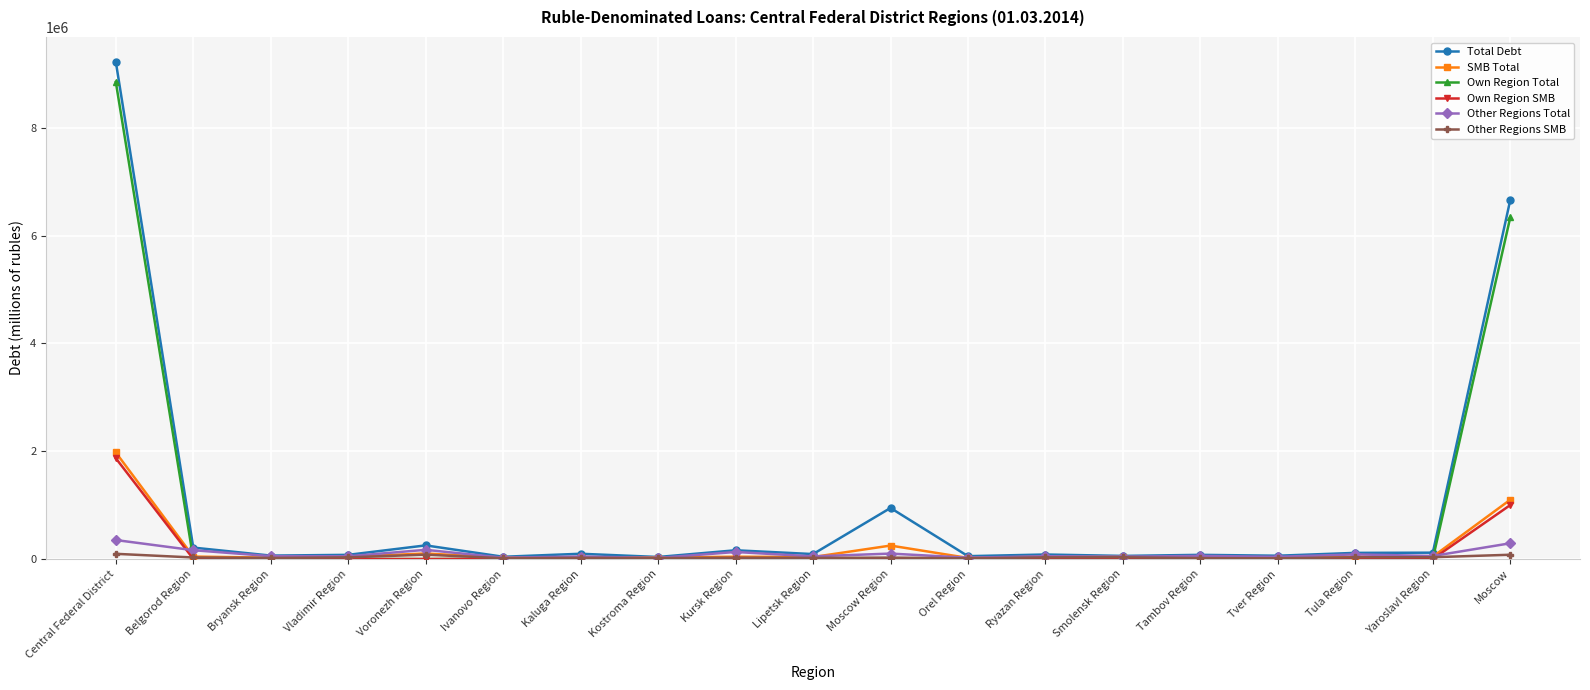

What is the sum of the Other Regions Total values at Bryansk Region and Belgorod Region?

218147